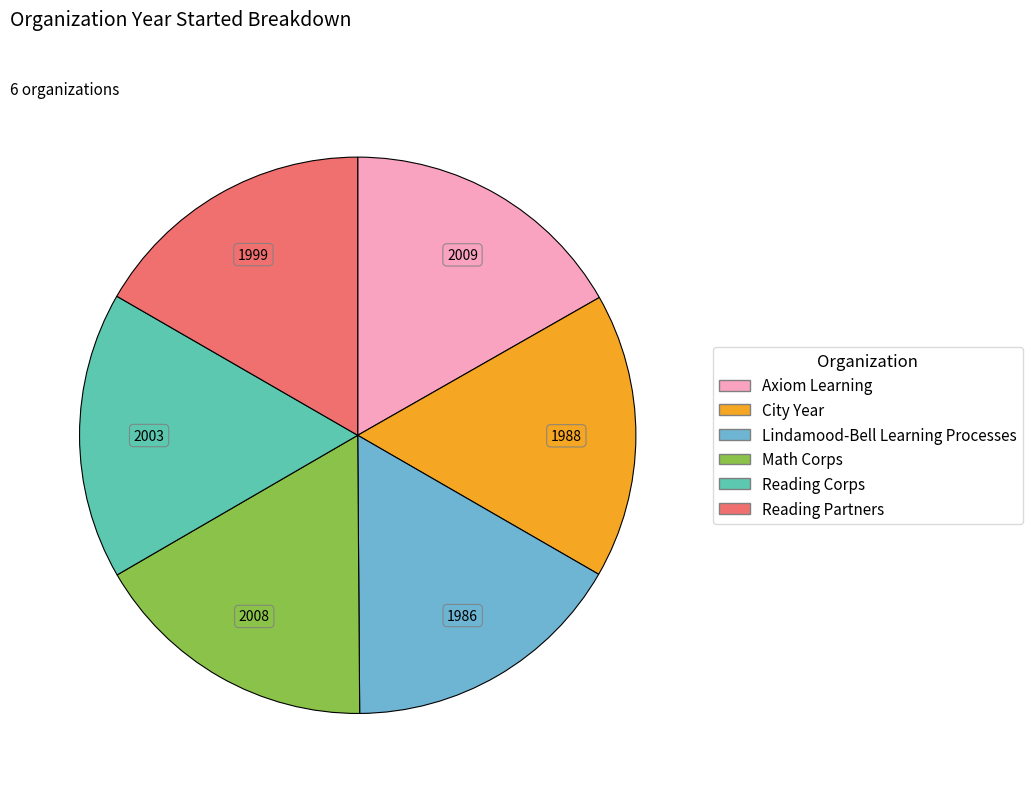

Do Lindamood-Bell Learning Processes and Reading Partners together represent more than half of the pie?

No